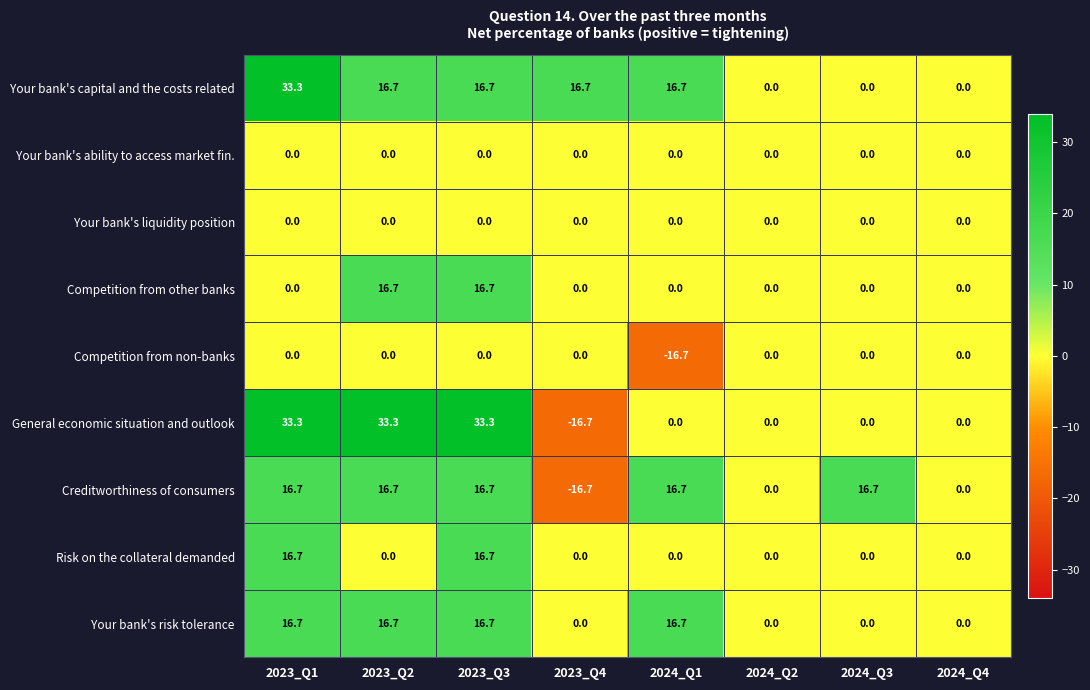

What is the maximum value shown in the chart?

33.3